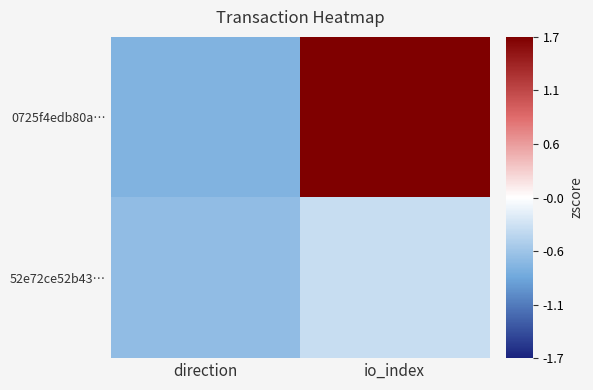

Reading left to right, transcribe all the data shown in this chart.

0725f4edb80a…: direction=-0.7	io_index=1.7
52e72ce52b43…: direction=-0.7	io_index=-0.3